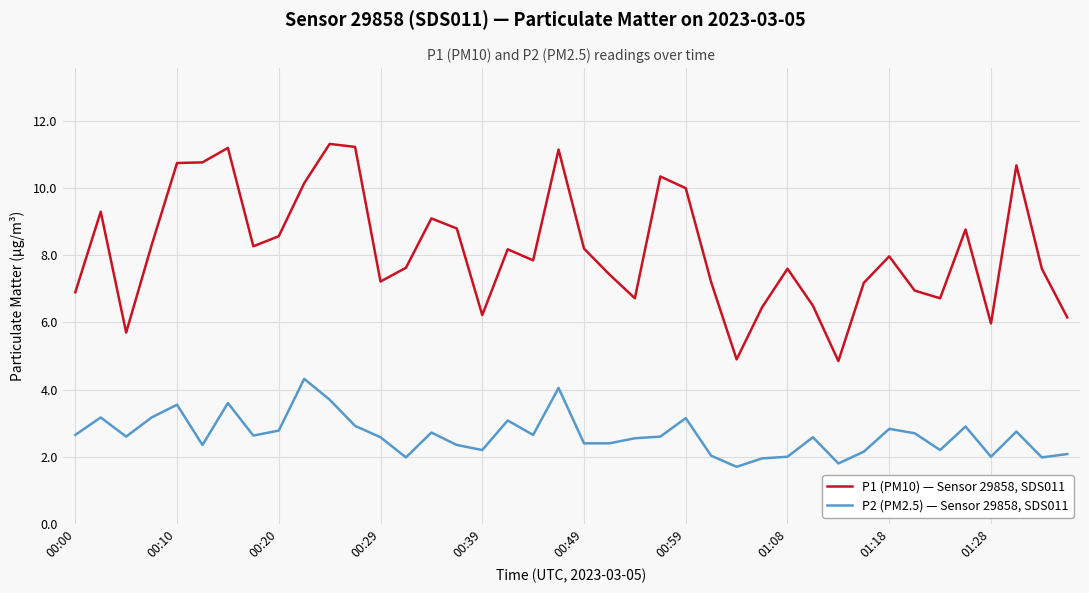

What is the greatest value displayed?

11.3